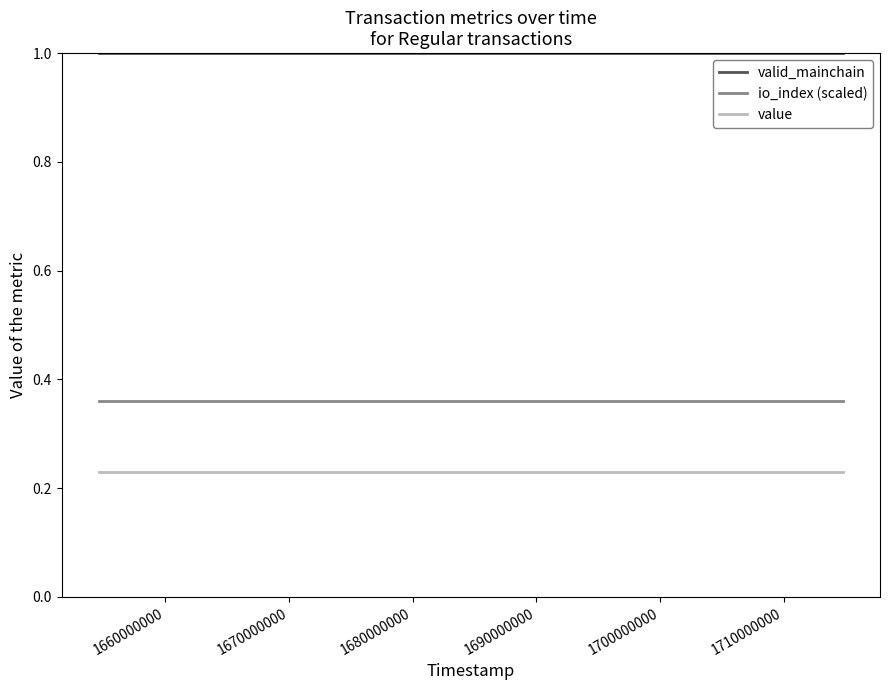

True or false: io_index (scaled) and valid_mainchain intersect in this chart.

False